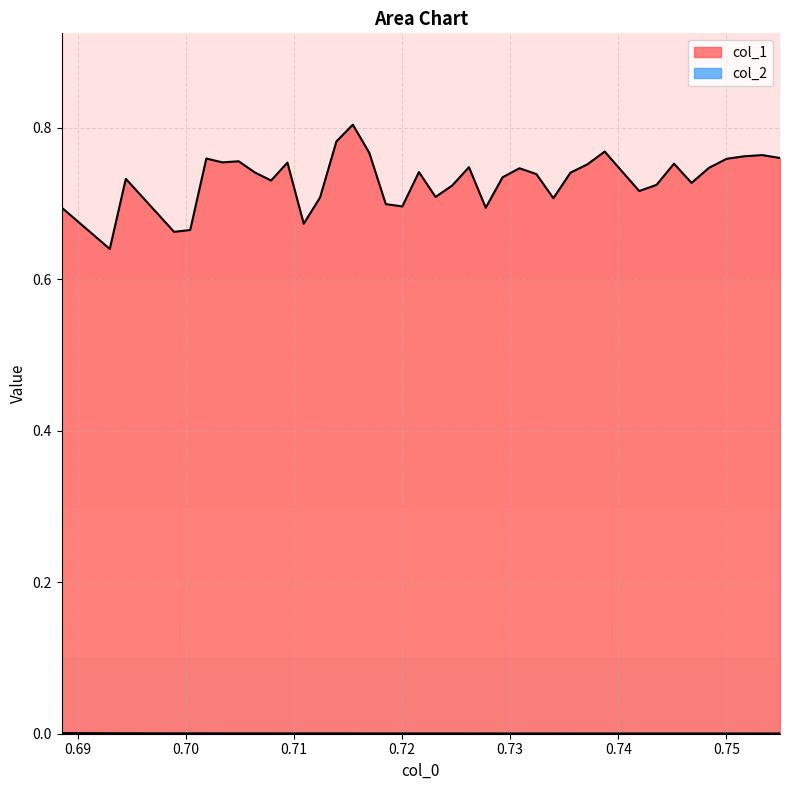

How many lines are shown in the chart?

2